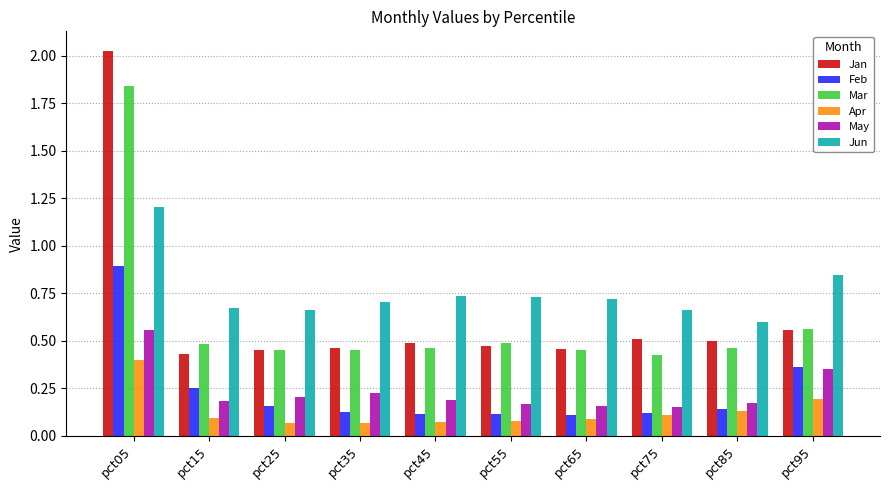

Which label corresponds to the largest value in the chart?

pct05